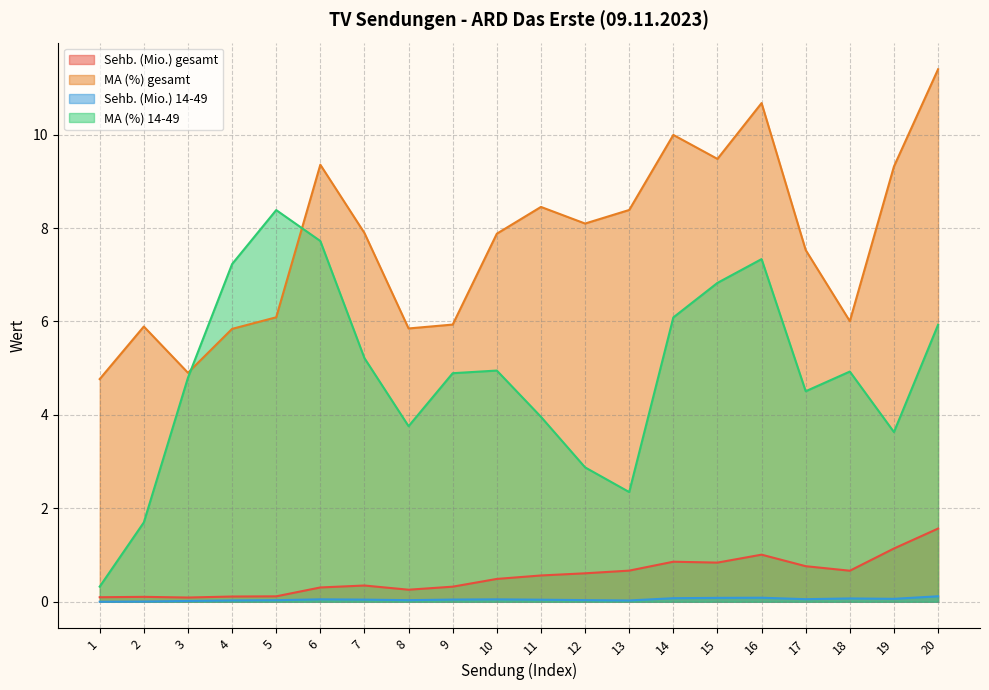

How many lines are shown in the chart?

4